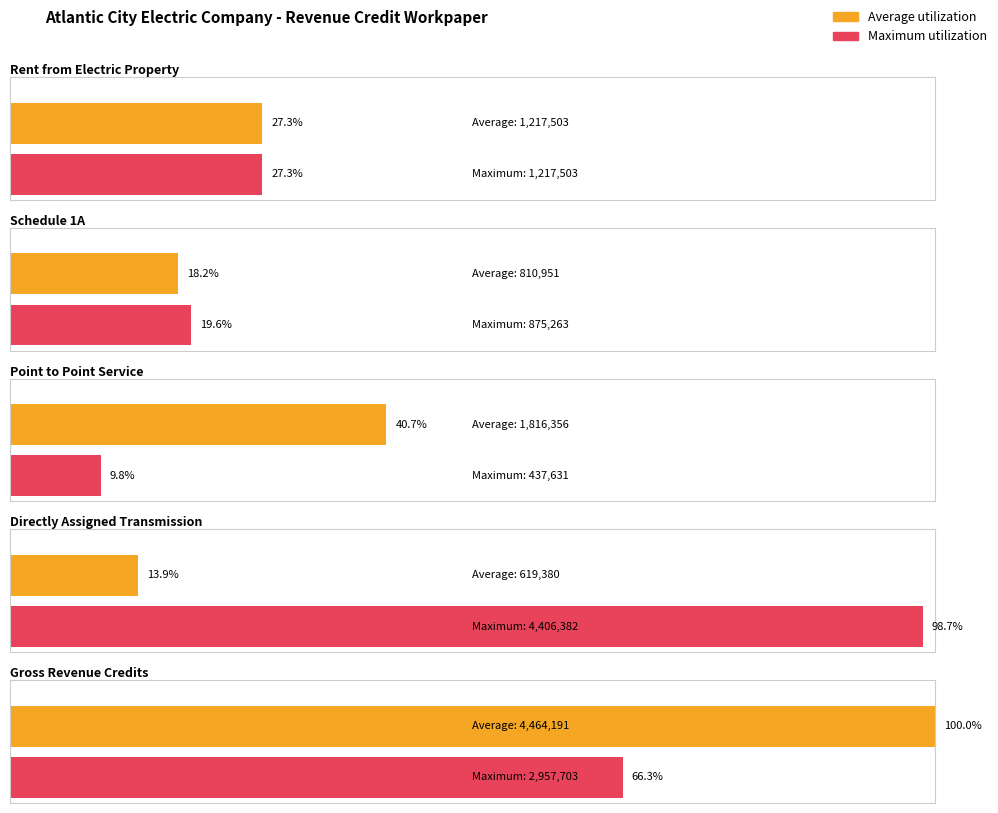

What is the difference between the maximum and second lowest values in the Maximum utilization series?

3531119.6